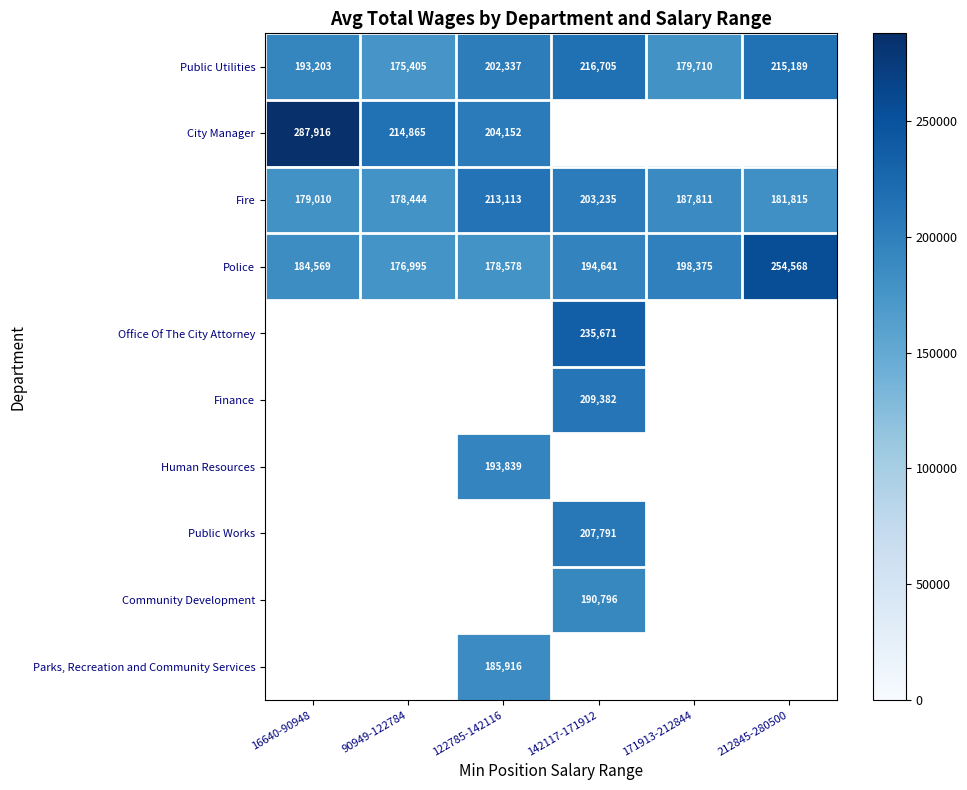

Which category has the lowest value in the Fire series?

90949-122784